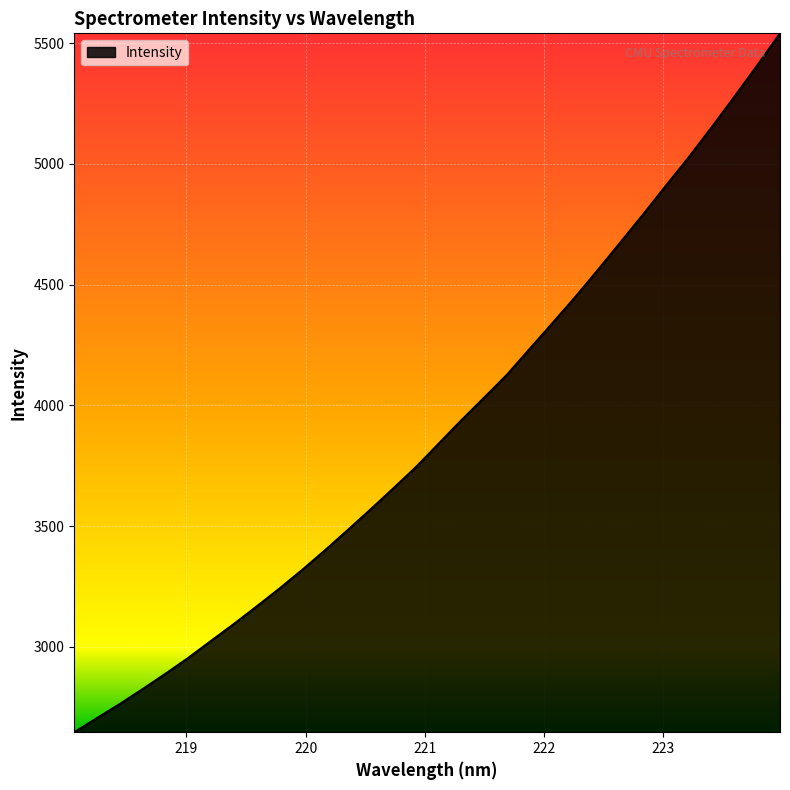

How many lines are shown in the chart?

1